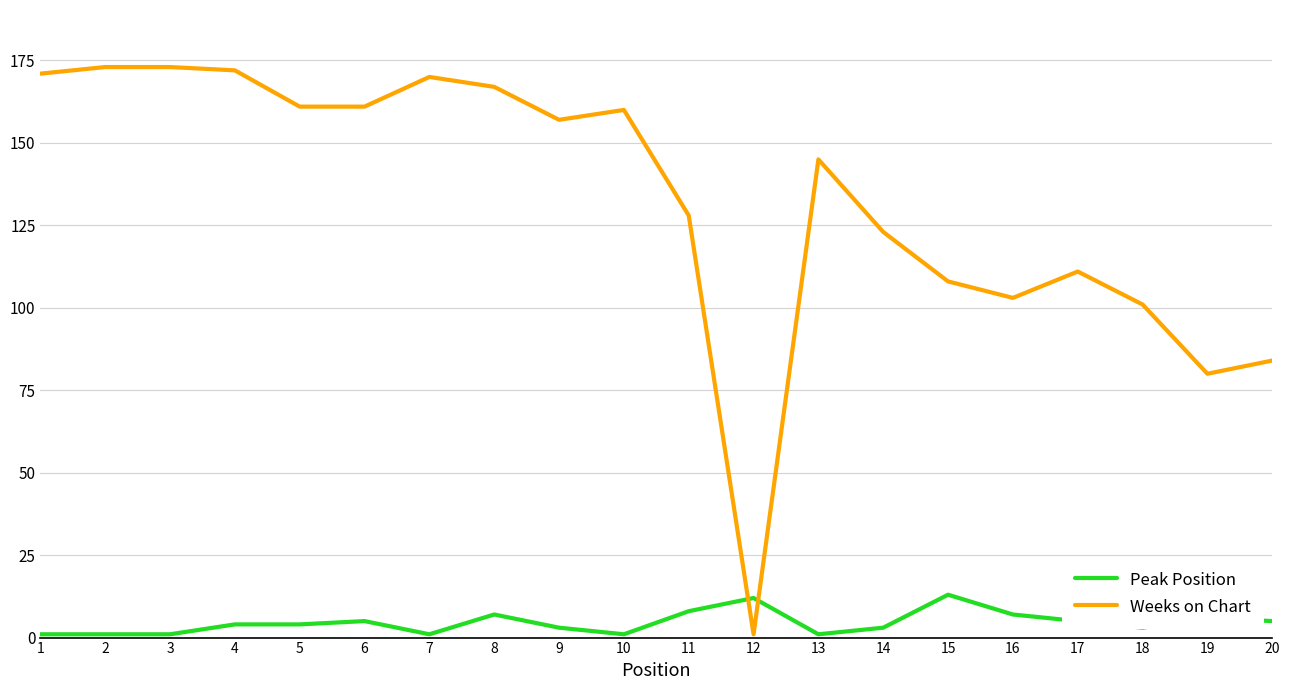

How many lines are shown in the chart?

2